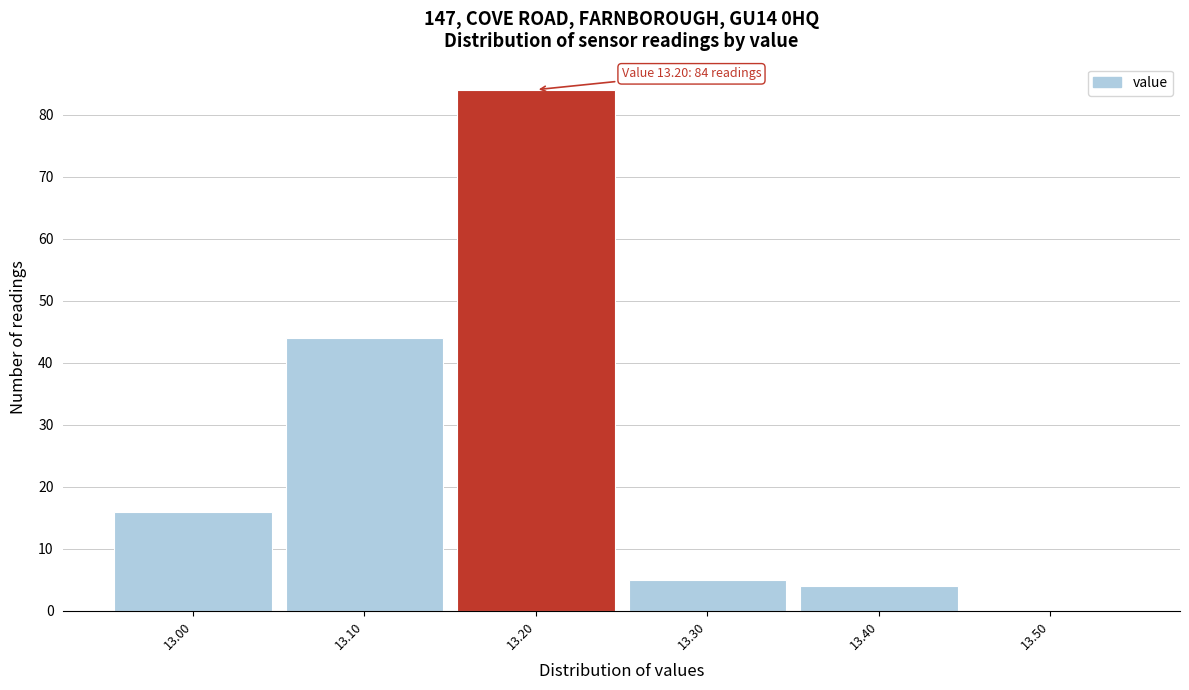

Over which range of the x-axis is the bar tallest?

13.15 to 13.25